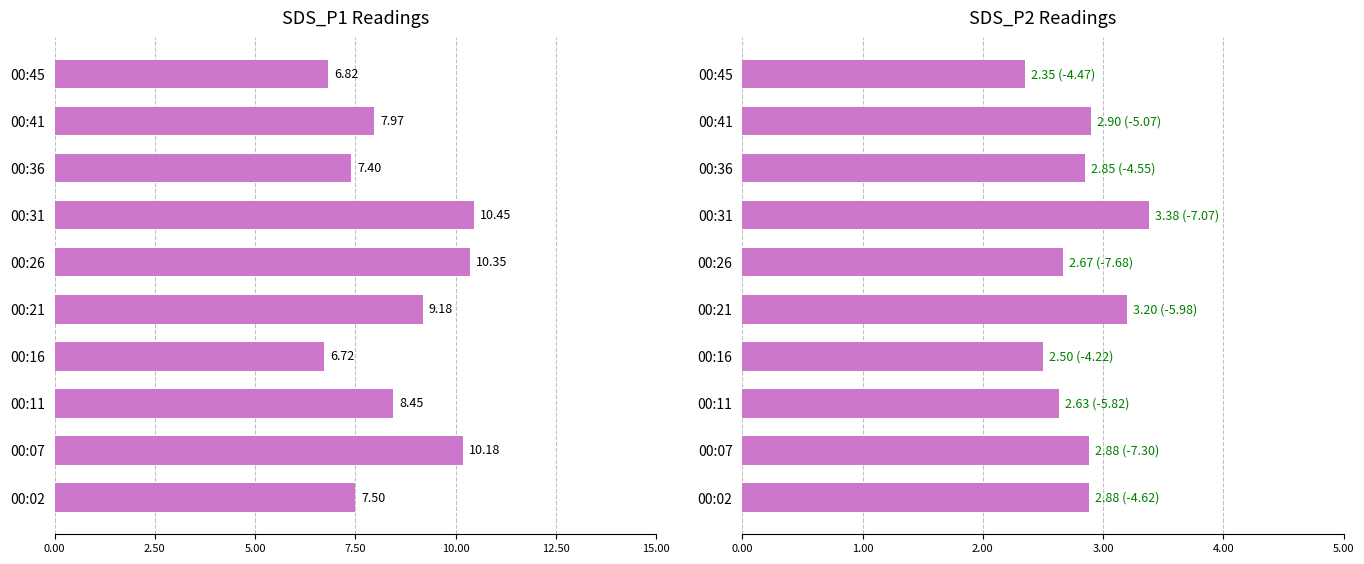

What is the lowest value of the SDS_P2 series?

2.4